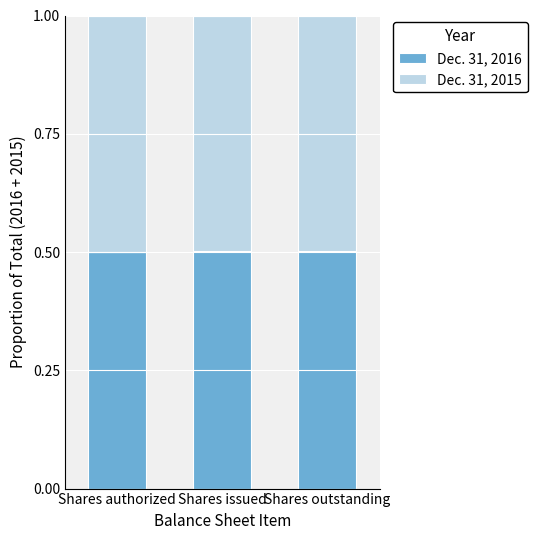

What is the highest value of the Dec. 31, 2016 series?

0.5